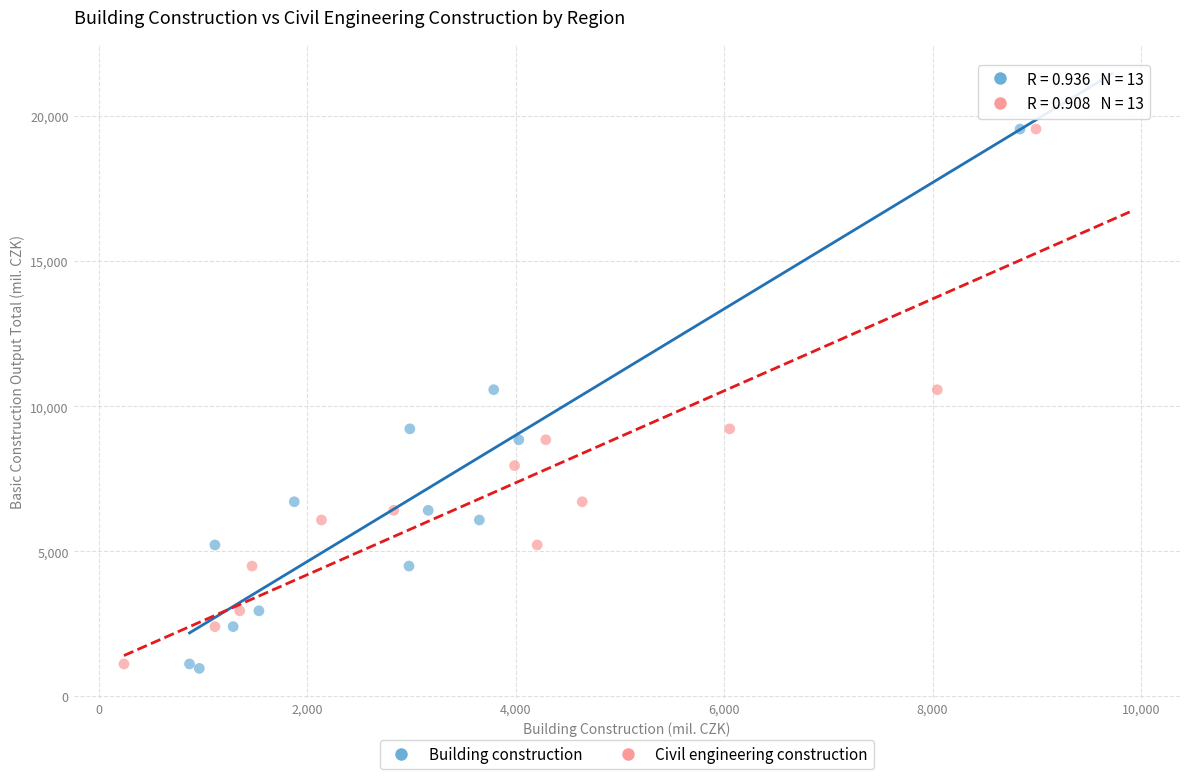

Which series has the largest Y range (max minus min)?

Building construction